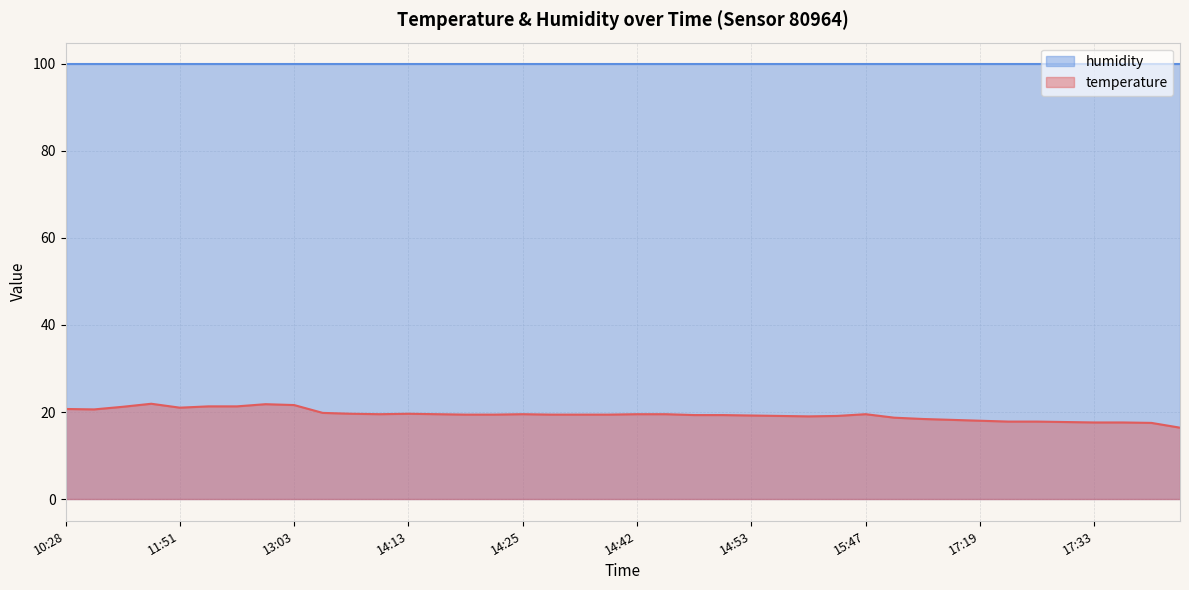

List the labels in order of value, largest first.

11:21, 12:30, 13:03, 11:54, 12:13, 11:03, 11:51, 10:28, 10:46, 13:19, 13:22, 14:13, 13:50, 14:16, 14:25, 14:42, 14:45, 15:47, 14:19, 14:22, 14:34, 14:36, 14:39, 14:48, 14:51, 14:53, 14:56, 15:18, 14:59, 16:06, 16:33, 17:16, 17:19, 17:24, 17:27, 17:30, 17:33, 17:36, 17:39, 18:33